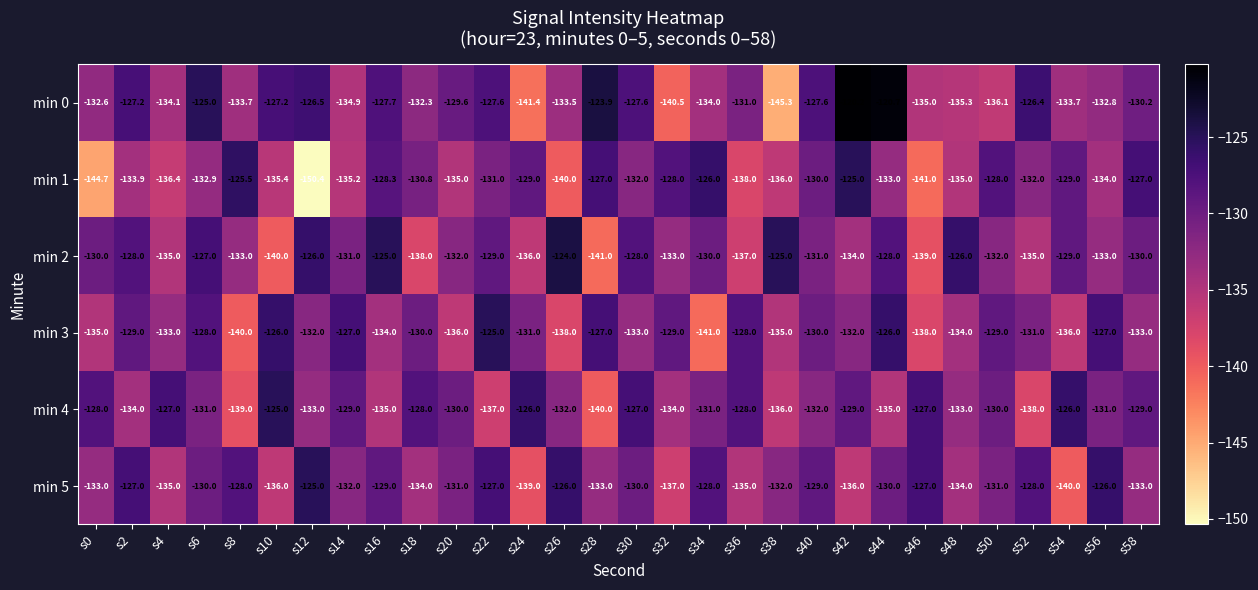

At s24, list the series in order from smallest to largest.

min 0, min 5, min 2, min 3, min 1, min 4